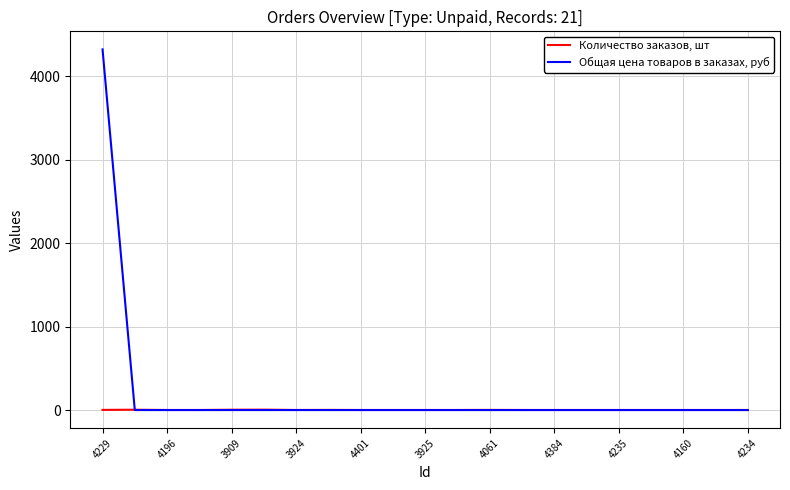

What is the maximum value for Количество заказов, шт?

5